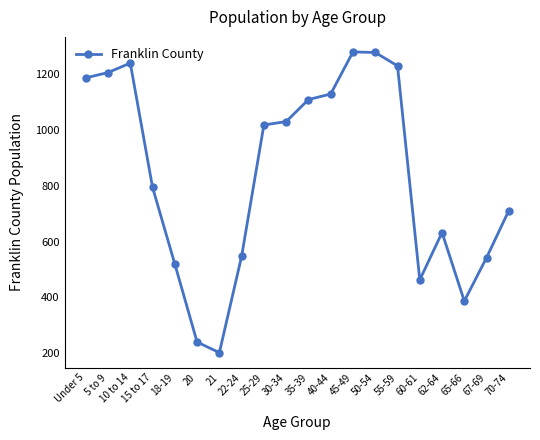

How many series are shown in this chart?

1